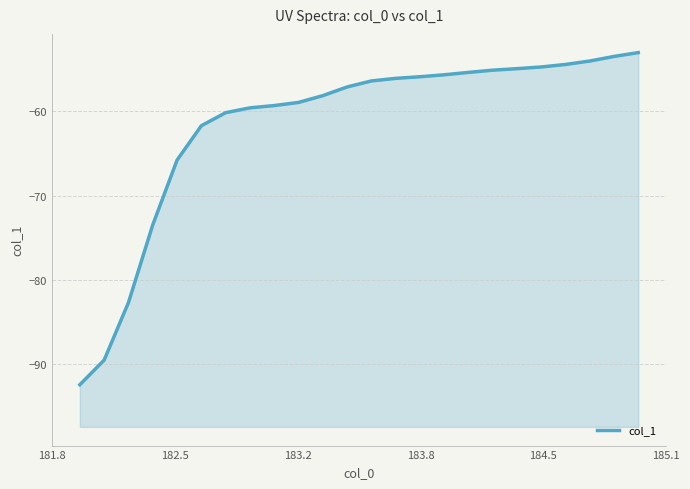

Does the chart have visible grid lines?

Yes